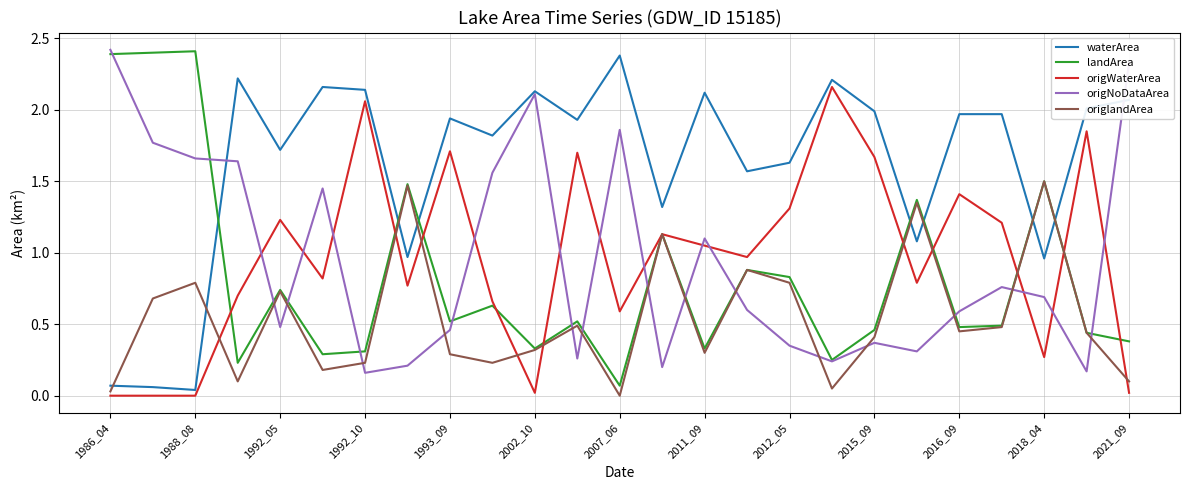

Which series ends up on top after the final intersection of waterArea and landArea?

waterArea